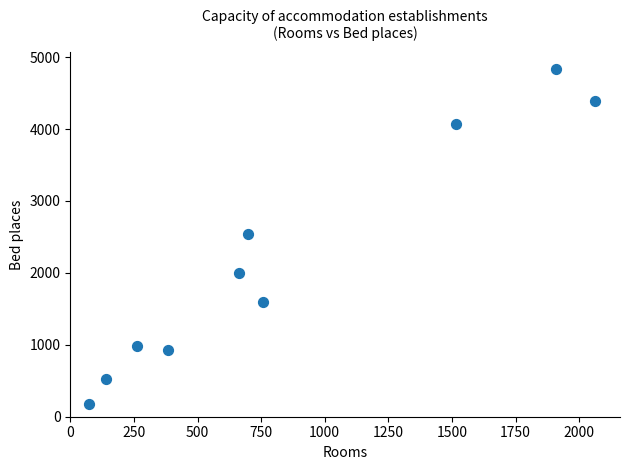

What is the average X value?

846